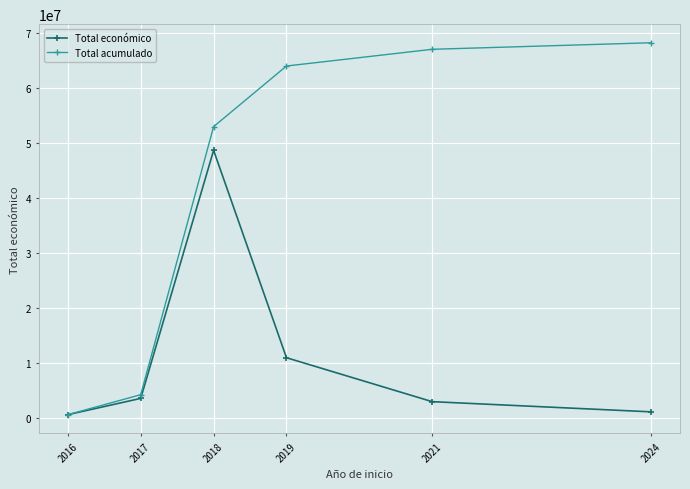

Which category has the lowest value in the Total acumulado series?

2016